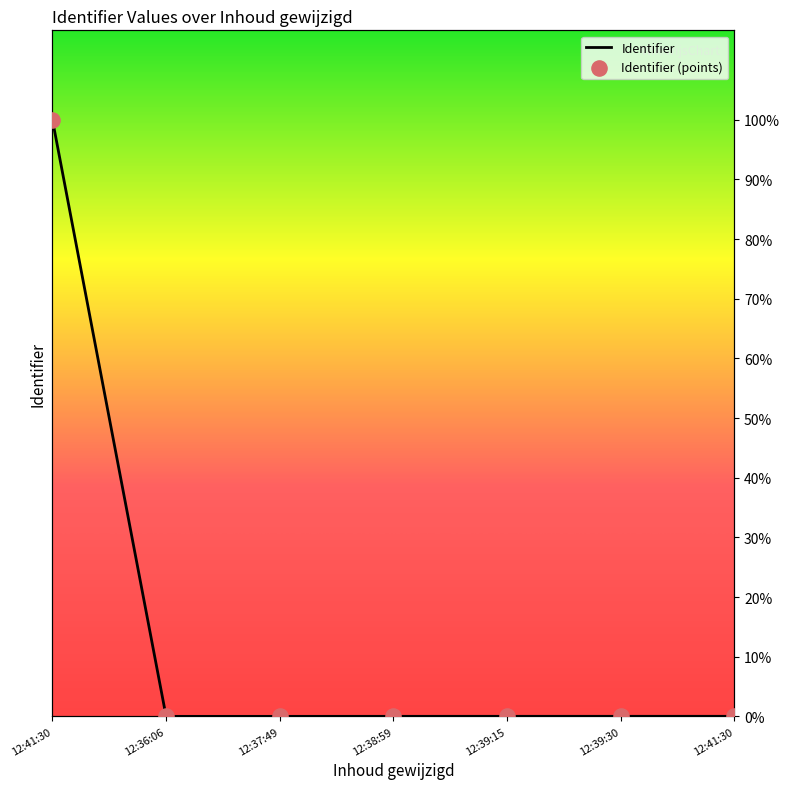

What is the change in value from 12:41:30 to 12:39:15?

-100.0